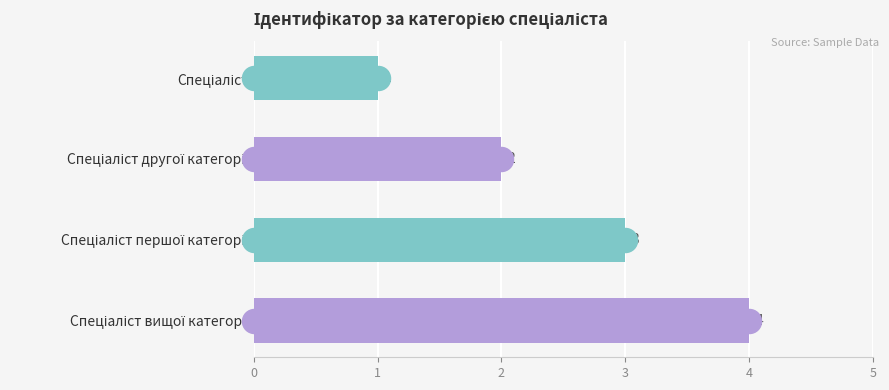

What is the ratio of the value at 0 to the value at 2?

0.3